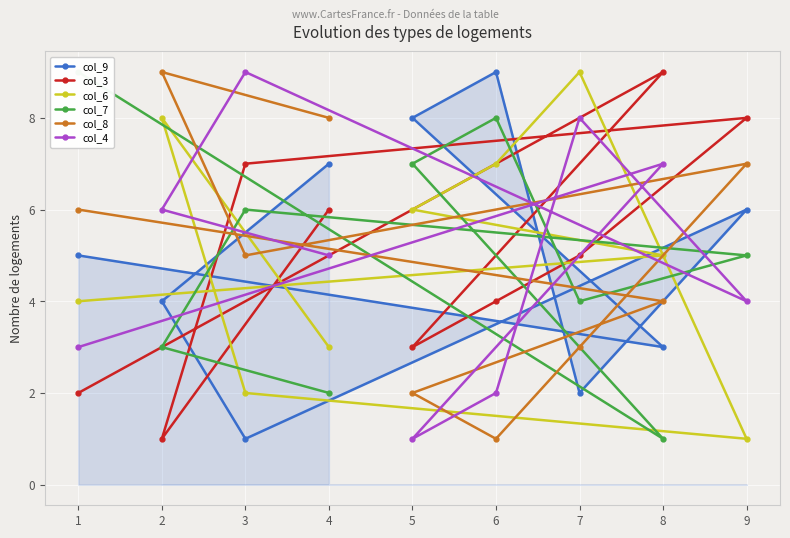

The value of col_9 at 8 is 3. True or false?

True